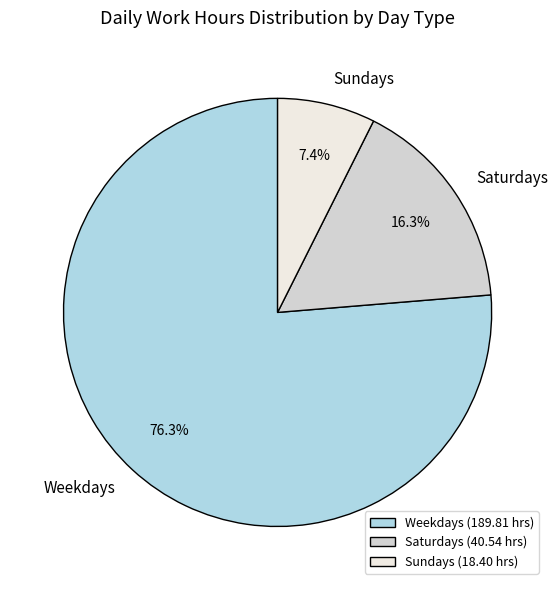

Which slice is the largest?

Weekdays